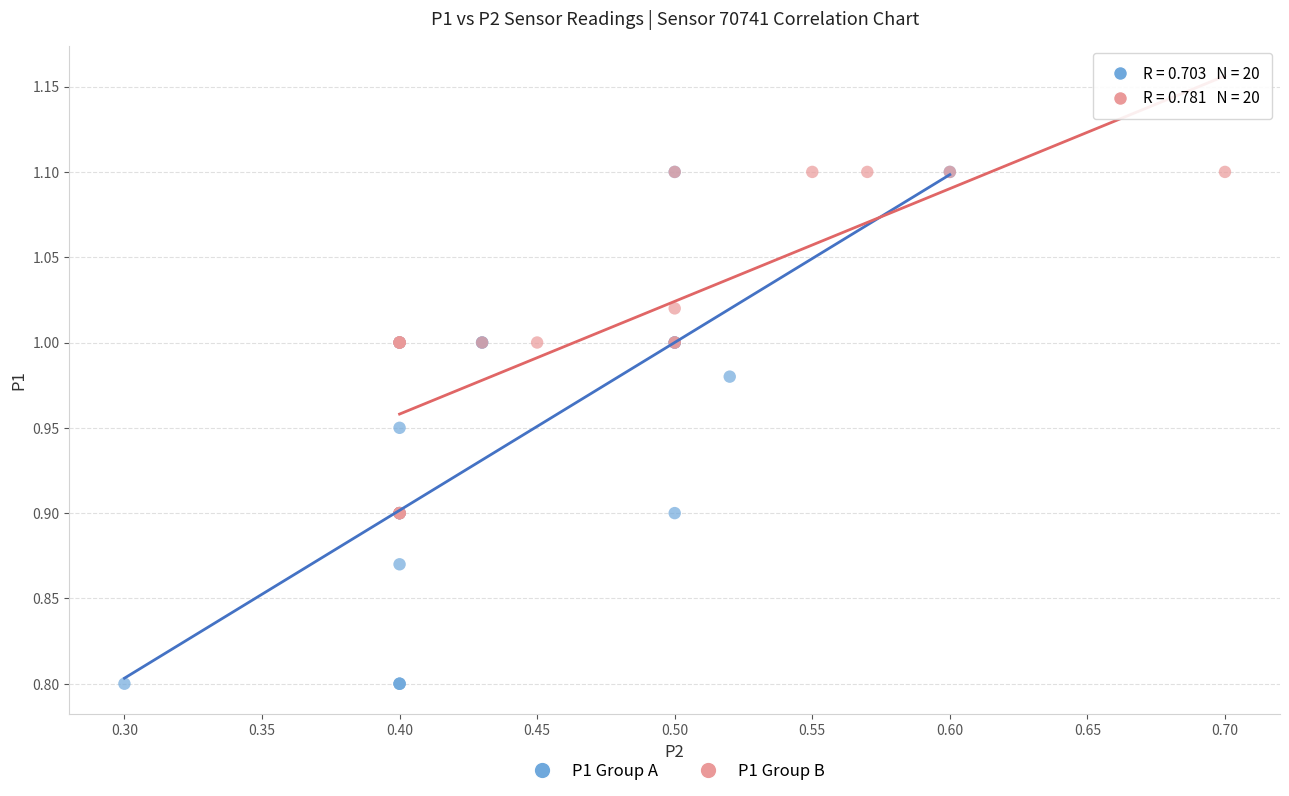

Which series reaches the minimum Y coordinate?

P1 Group A